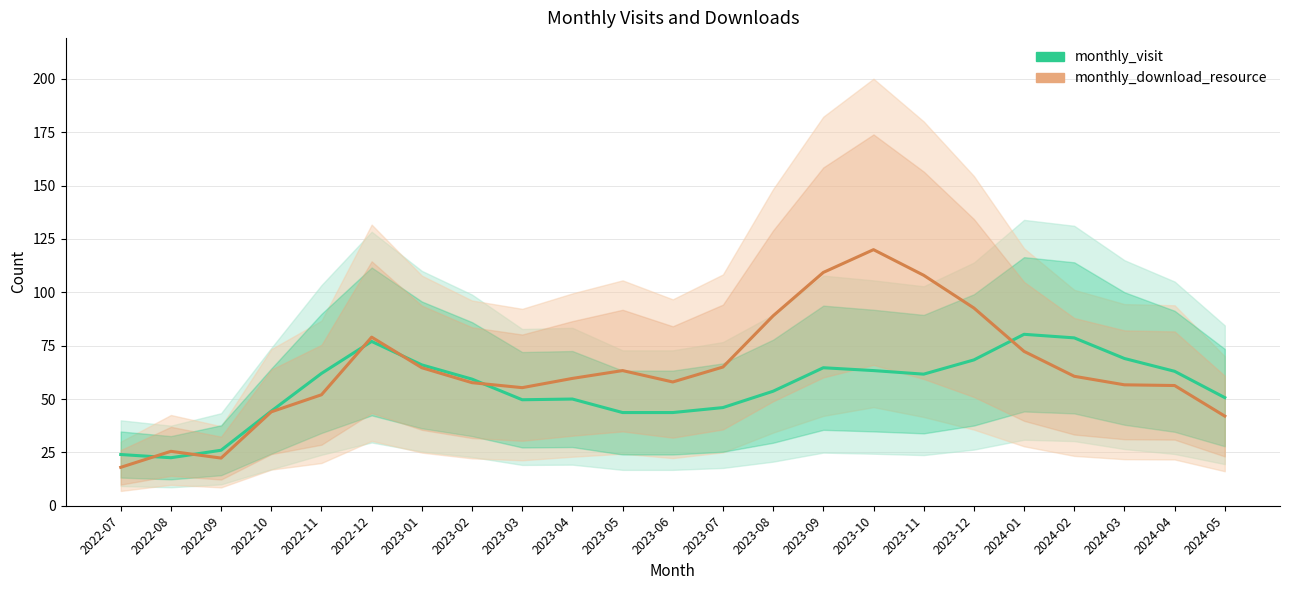

Is it true that monthly_visit equals 39.6 at 2023-02?

False